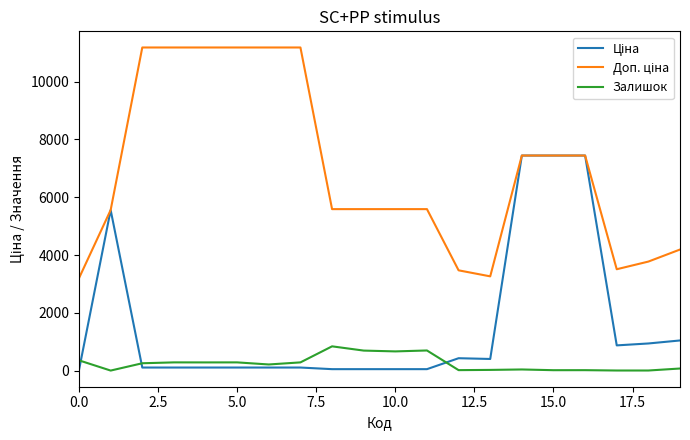

At which category is the sum across all series the highest?

14